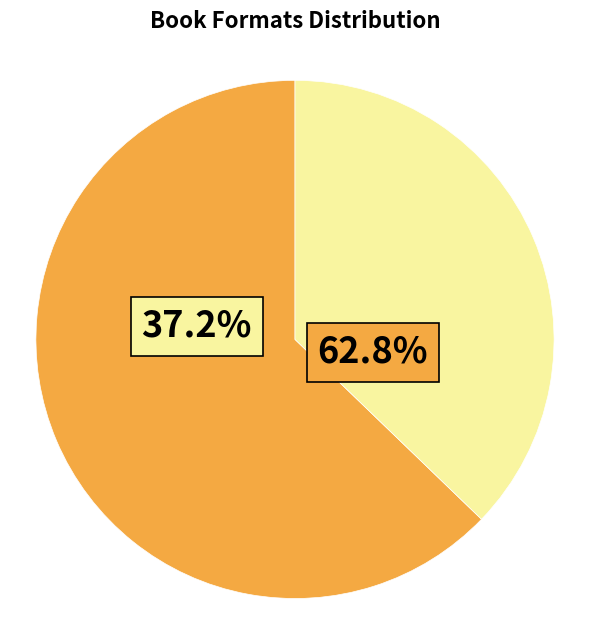

Does any single category account for the majority?

Yes